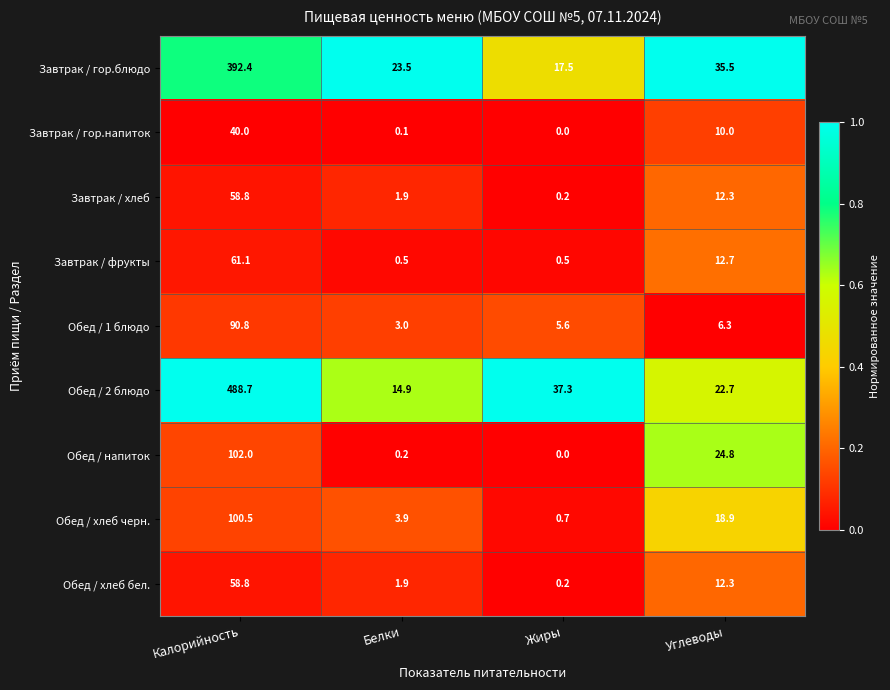

At which category is the sum across all series the highest?

Калорийность